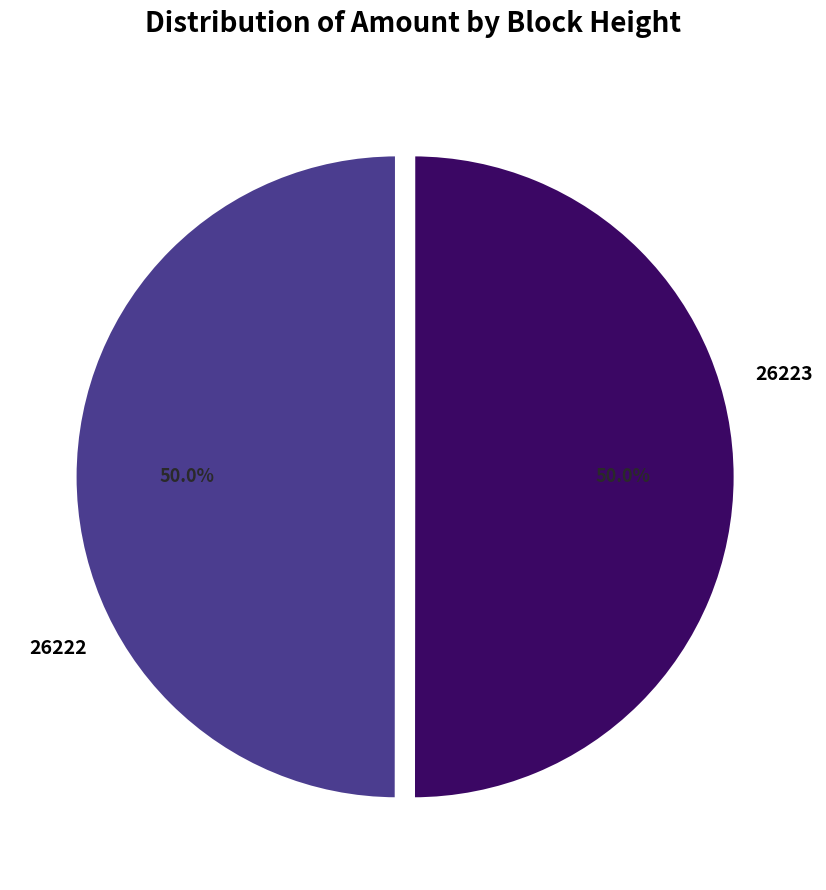

Rank the categories by value from highest to lowest.

26222, 26223